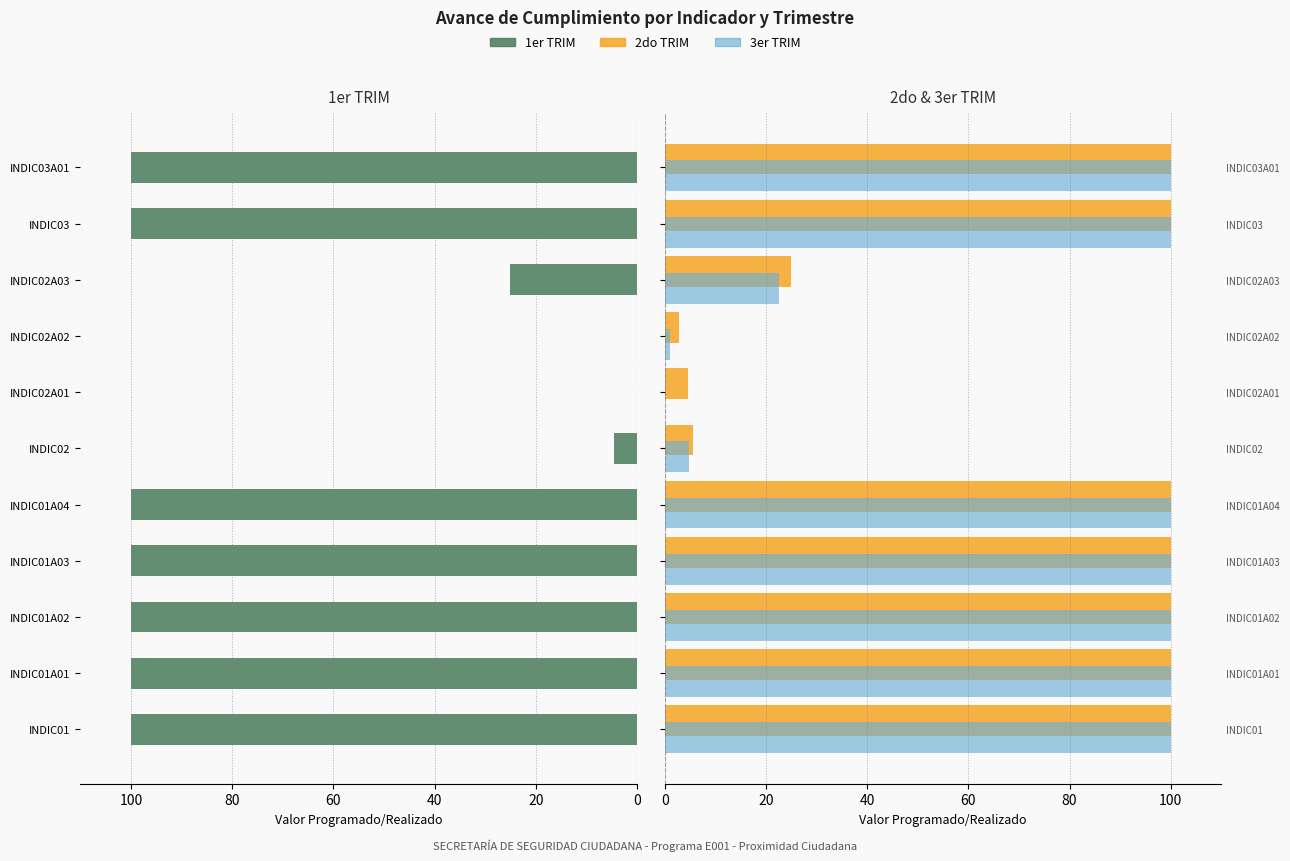

Reading left to right, what are all the values shown in this chart?

1er TRIM: 100.0	100.0	100.0	100.0	100.0	4.6	0.0	0.0	25.0	100.0	100.0
2do TRIM: 100.0	100.0	100.0	100.0	100.0	5.5	4.5	2.8	25.0	100.0	100.0
3er TRIM: 100.0	100.0	100.0	100.0	100.0	4.8	0.0	1.1	22.6	100.0	100.0